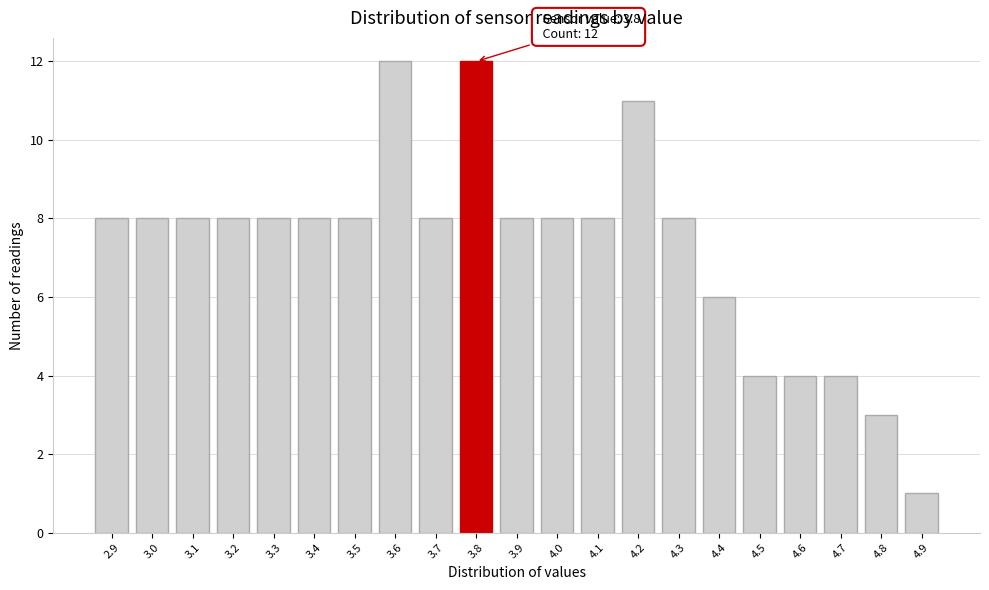

Reading right to left, what are all the values shown in this chart?

1	3	4	4	4	6	8	11	8	8	8	12	8	12	8	8	8	8	8	8	8